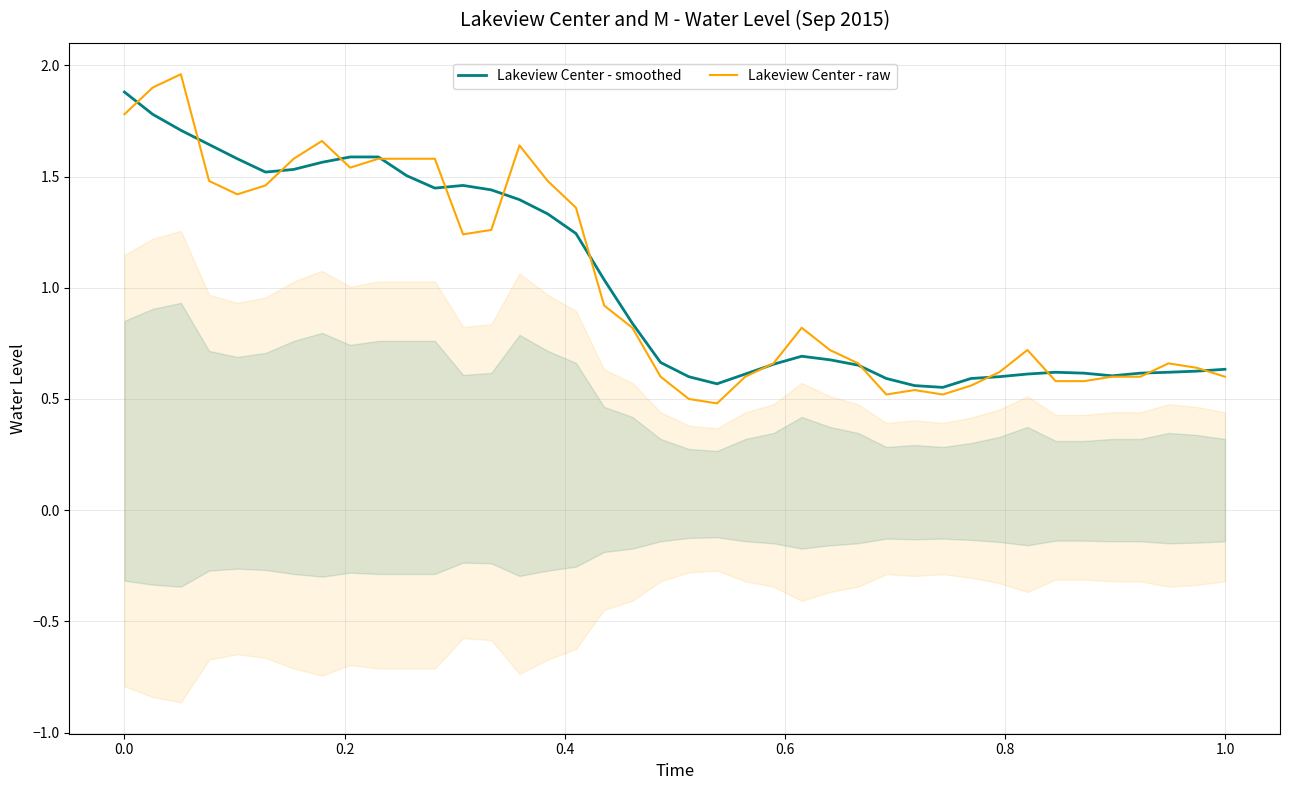

The value of Lakeview Center - raw at 15 is 0.8. True or false?

False